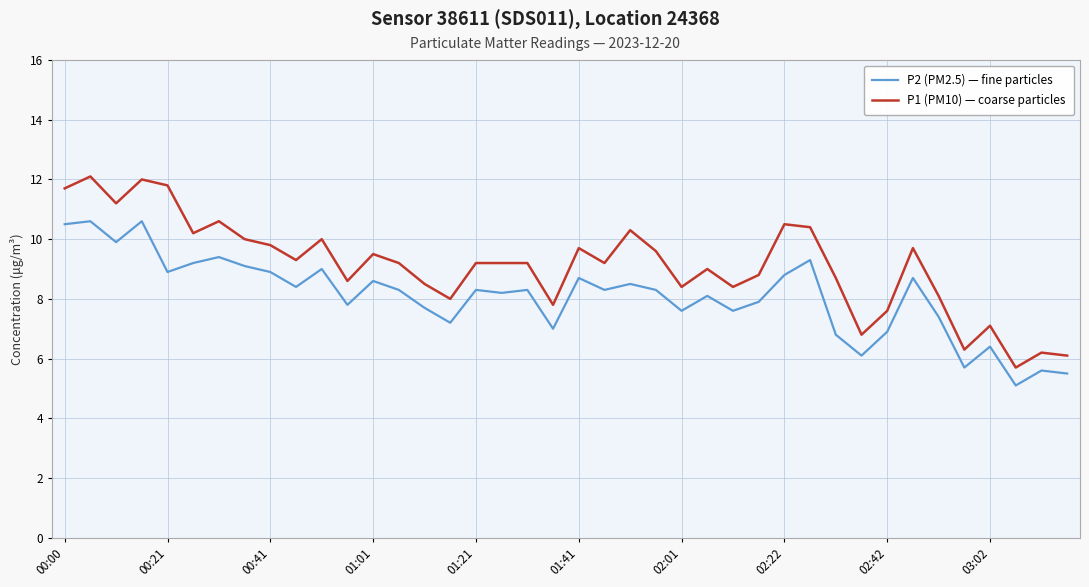

How many lines are shown in the chart?

2